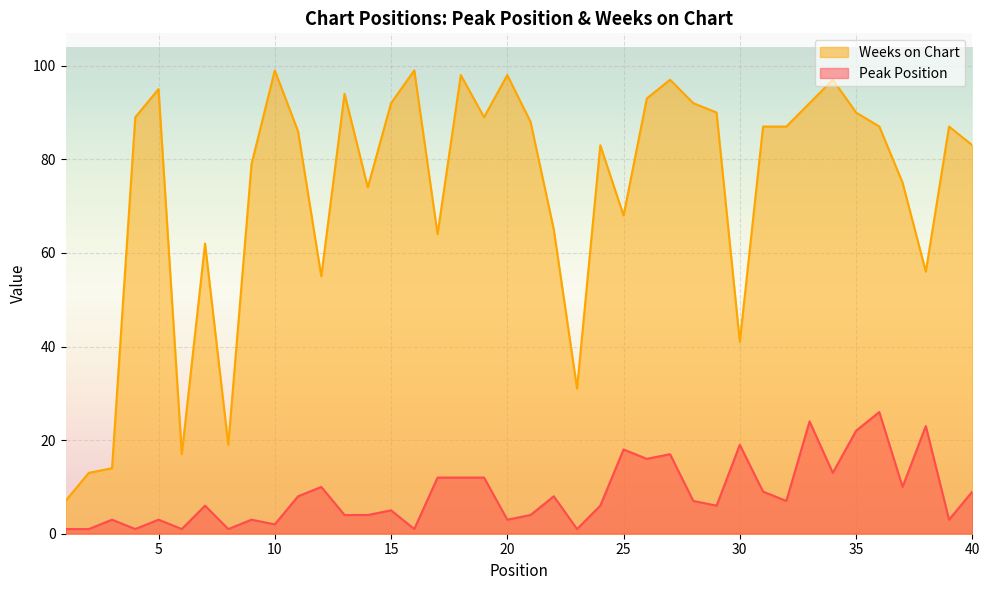

Where does the Peak Position series first go above 7?

11